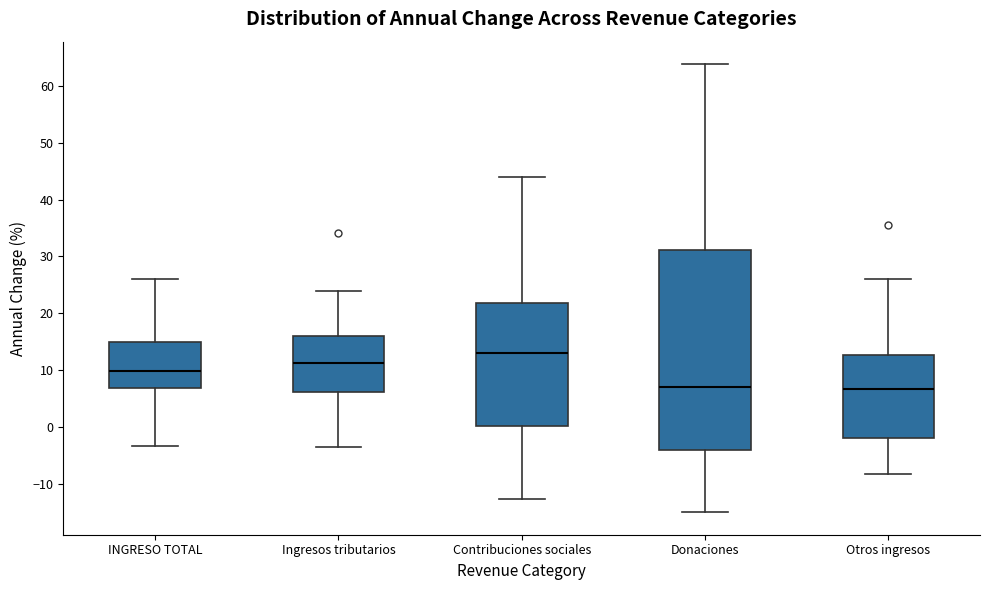

Where is the upper edge of the box for Donaciones on the y-axis? The values are not printed on the chart, so give them approximately, as read against the axis.

31